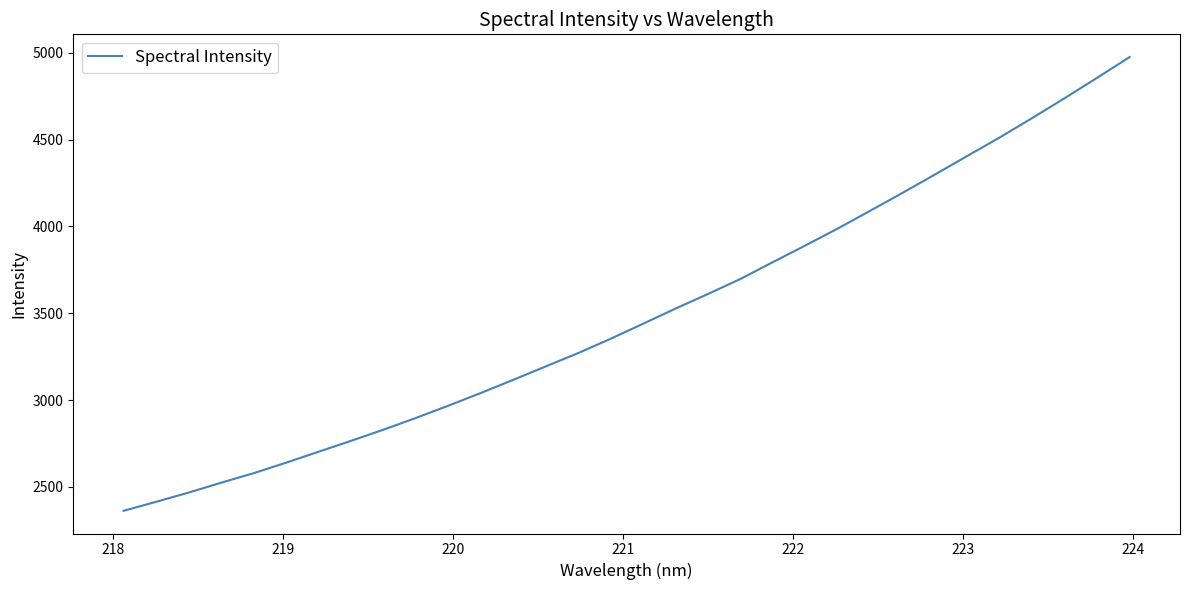

What is the difference between the maximum and minimum values?

2613.2